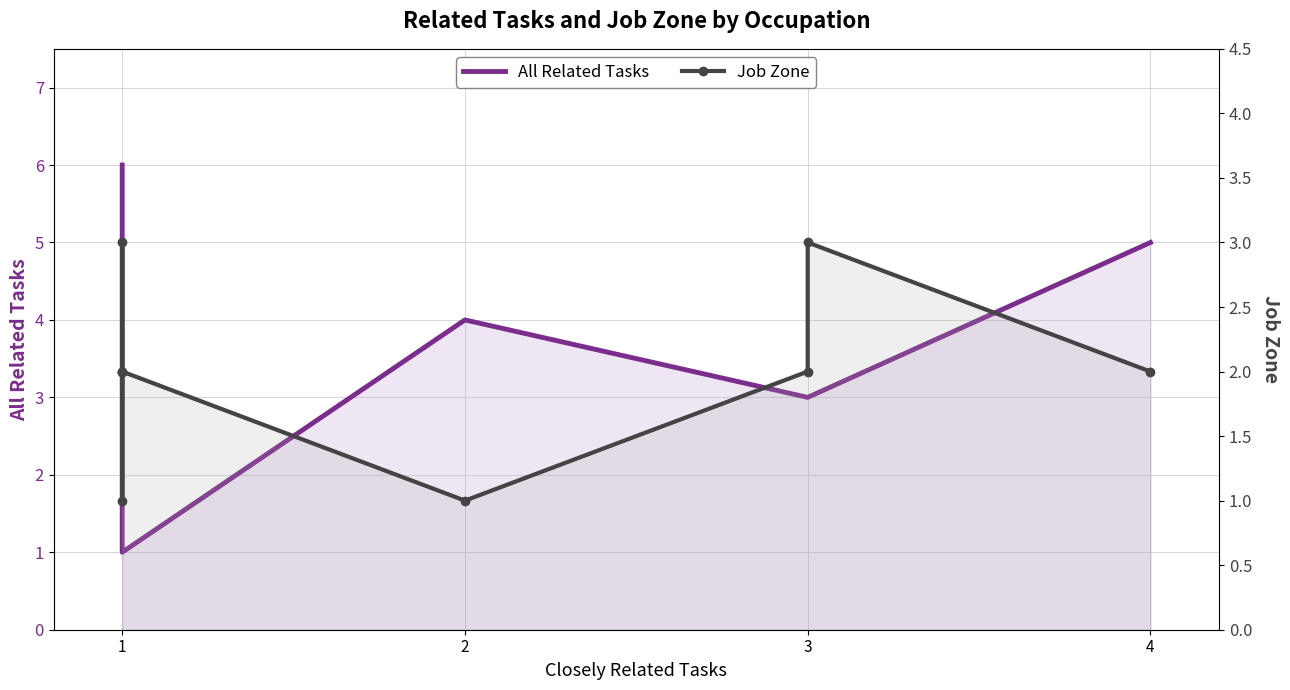

Rank the series by their maximum value, from highest to lowest.

All Related Tasks, Job Zone